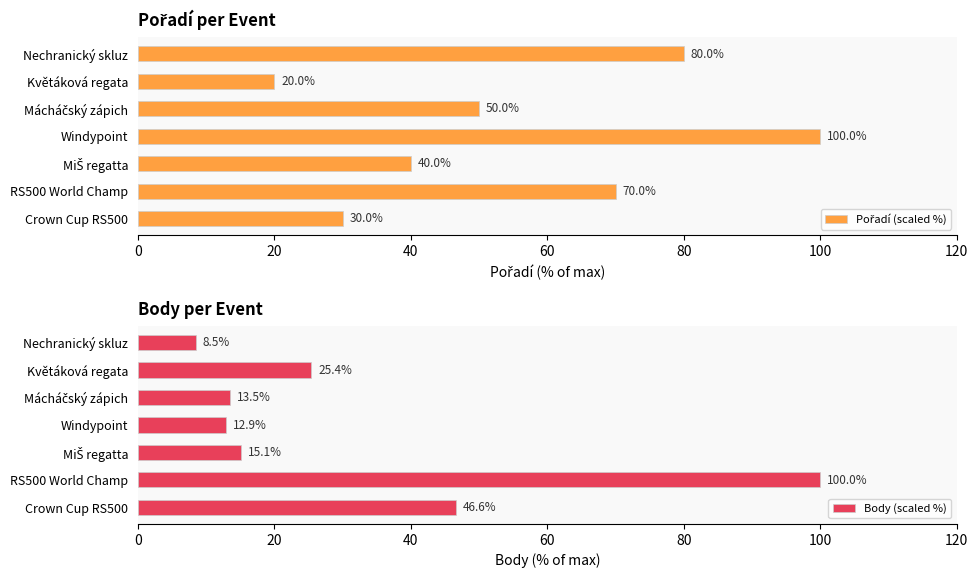

What is the lowest value of the Body (scaled %) series?

8.5